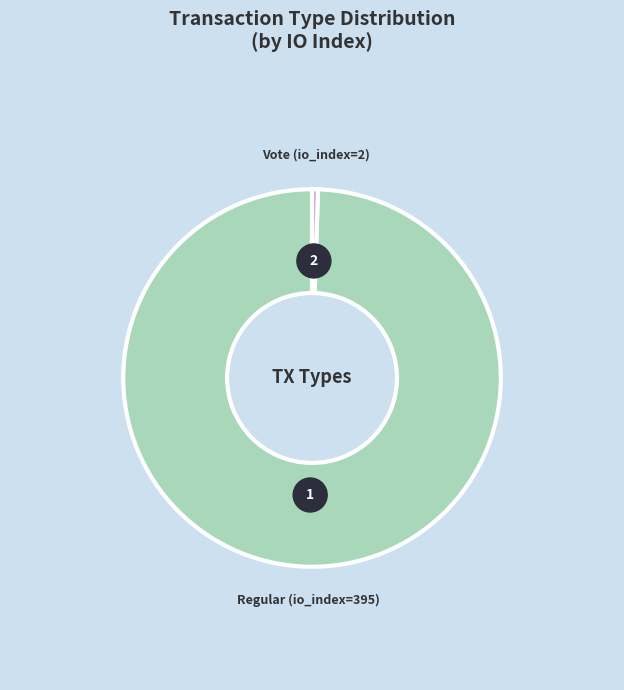

Combined, do Regular (io_index=395) and Vote (io_index=2) account for over 50%?

Yes